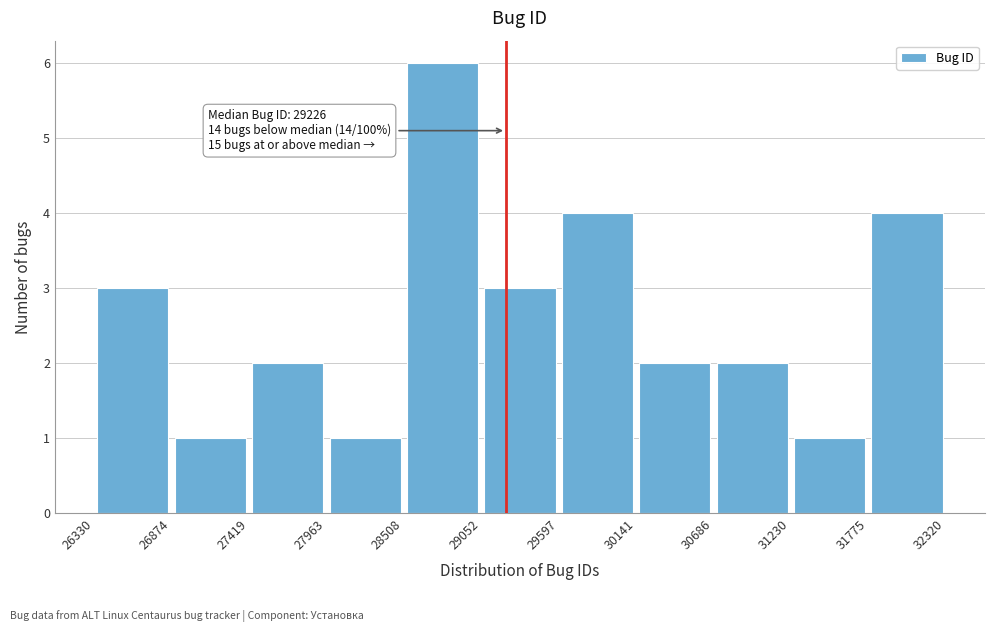

Which range on the x-axis has the tallest bar?

28508 to 29052